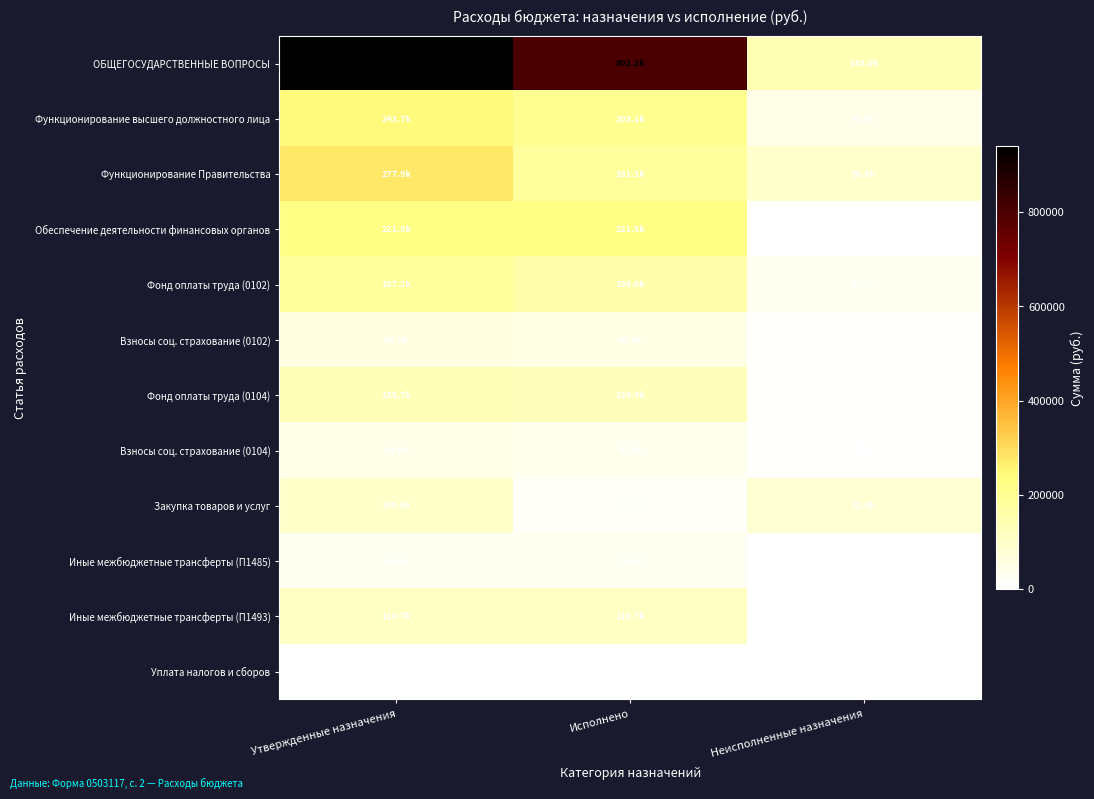

What is the total value across all series at Исполнено?

1929369.2